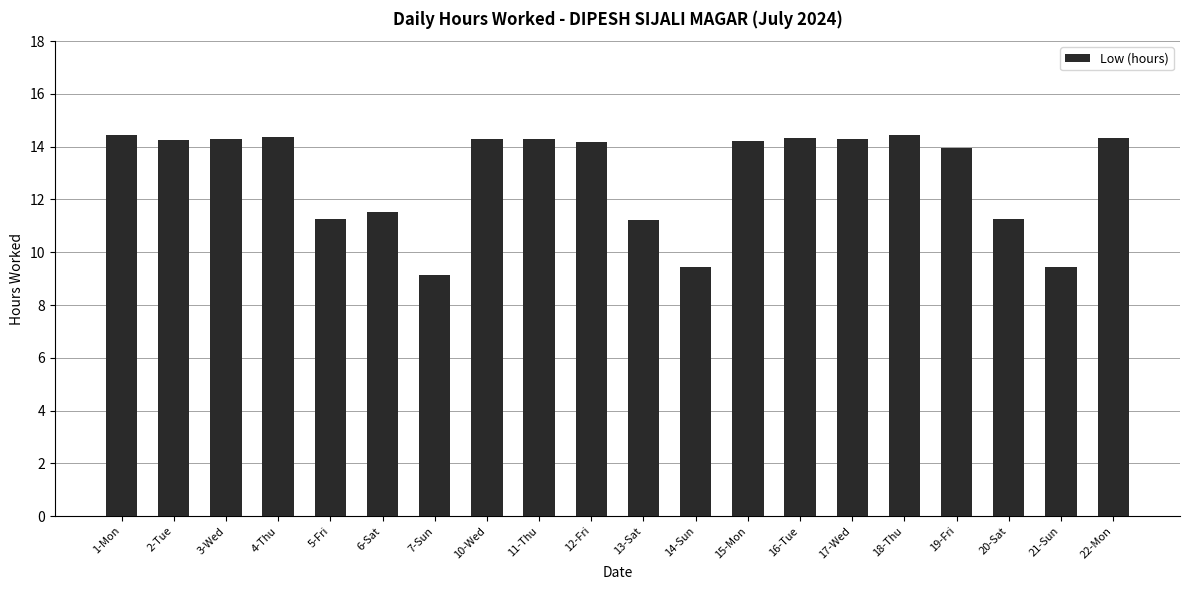

Is it true that the value at 5-Fri is 7.1?

False